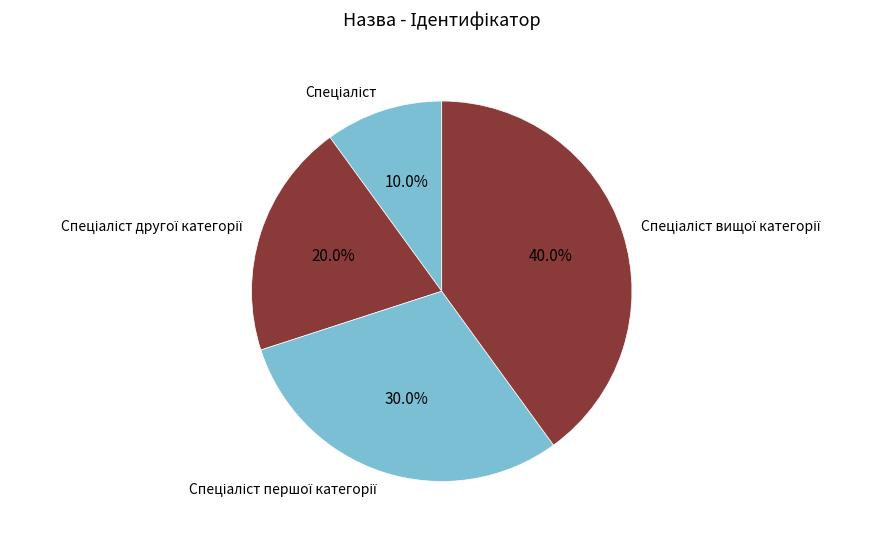

Does any single category account for the majority?

No